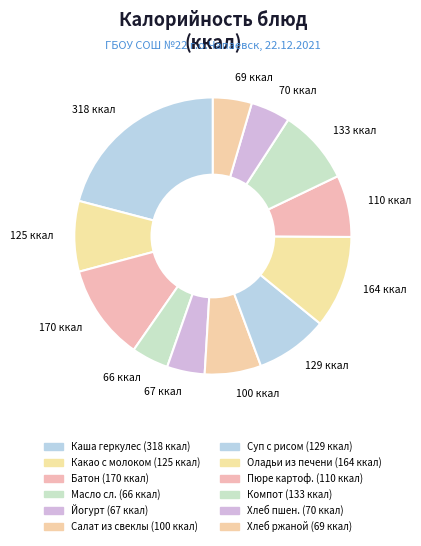

How many slices are in this pie chart?

12